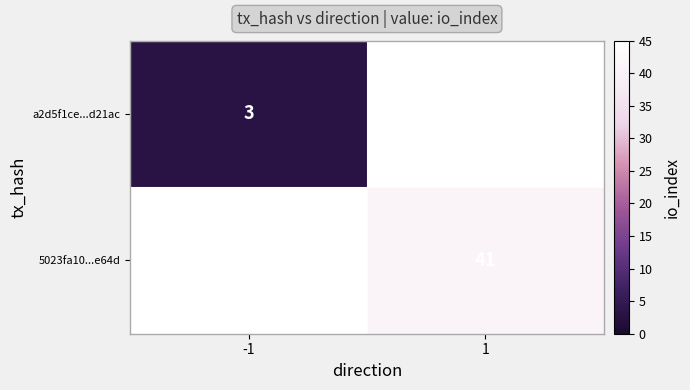

True or false: 5023fa10...e64d has a value of 41 at 1.

True